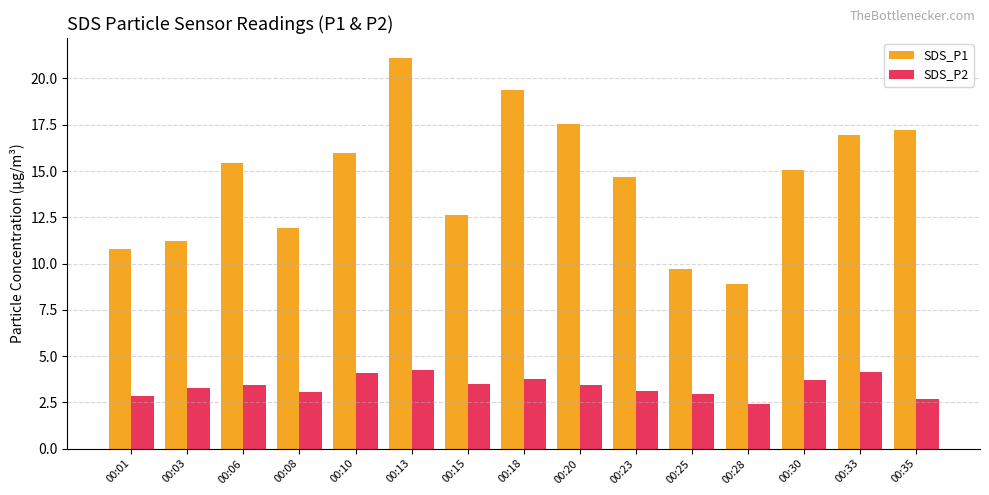

What are all the series names shown in the legend?

SDS_P1, SDS_P2